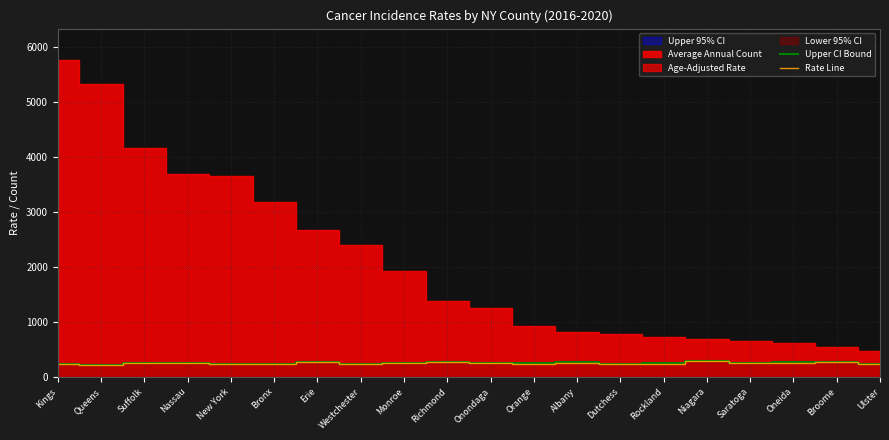

What value does the Rate Line series have at Dutchess?

233.9